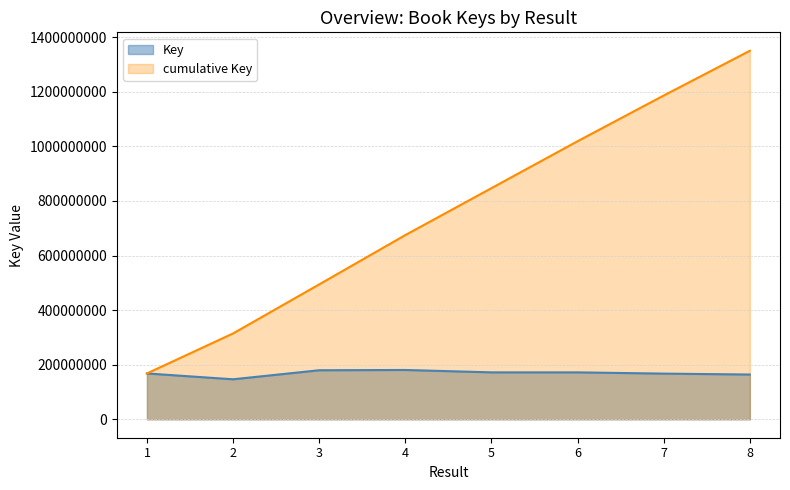

Reading left to right, extract all data points from this chart.

1=167980990	2=146586609	3=179710765	4=180706250	5=171972198	6=171972619	7=167409712	8=164026880